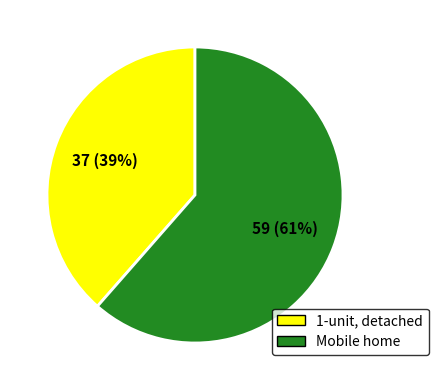

How many slices are in this pie chart?

2